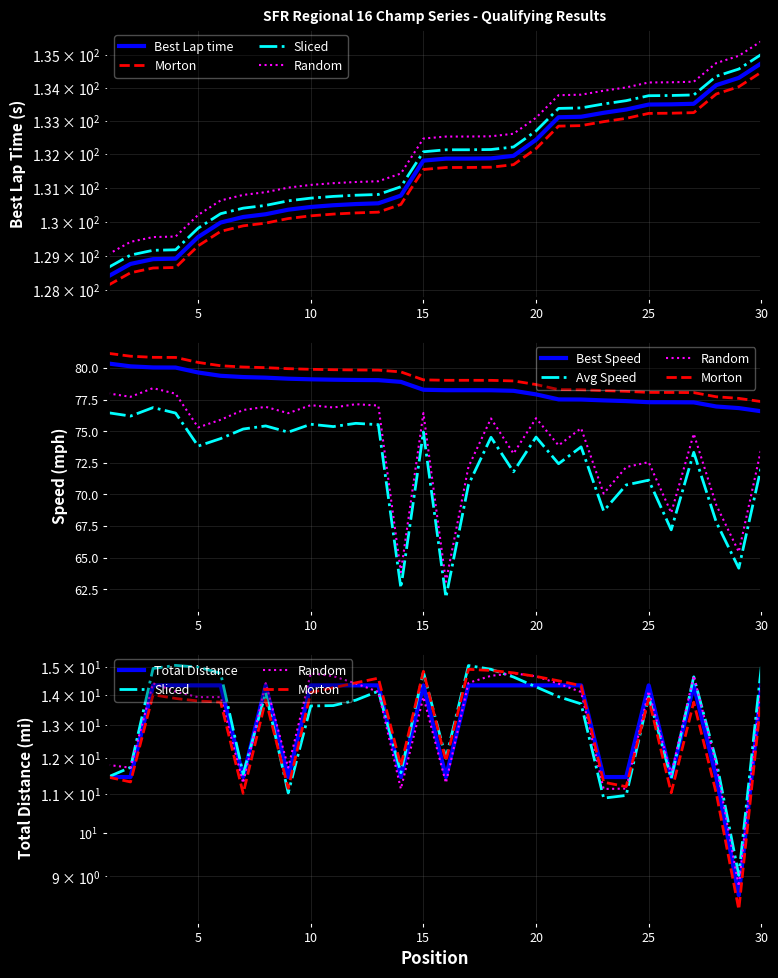

How many interior local peaks does the Total Distance series have?

4